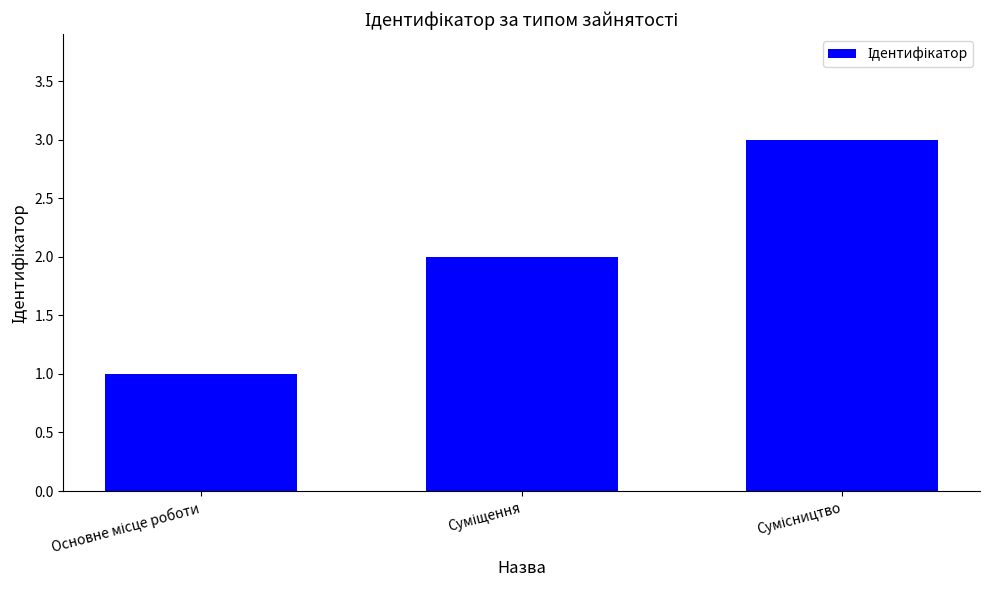

What is the smallest value displayed?

1